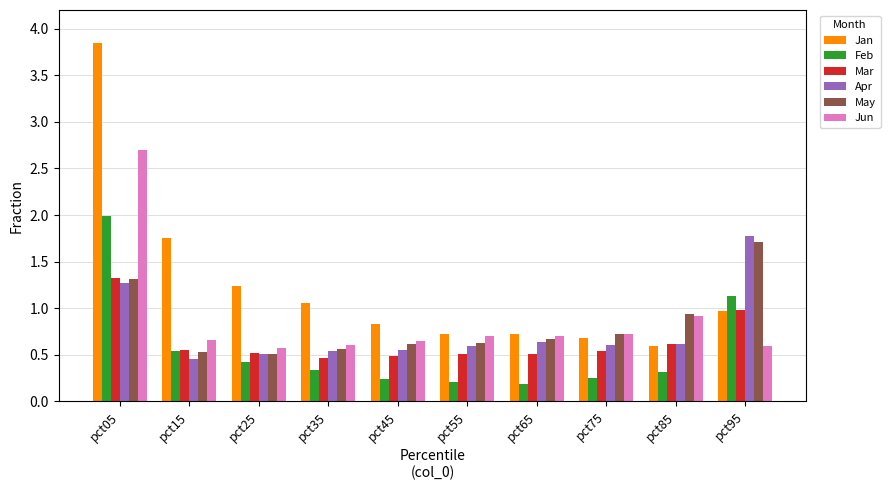

How many series are shown in this chart?

6